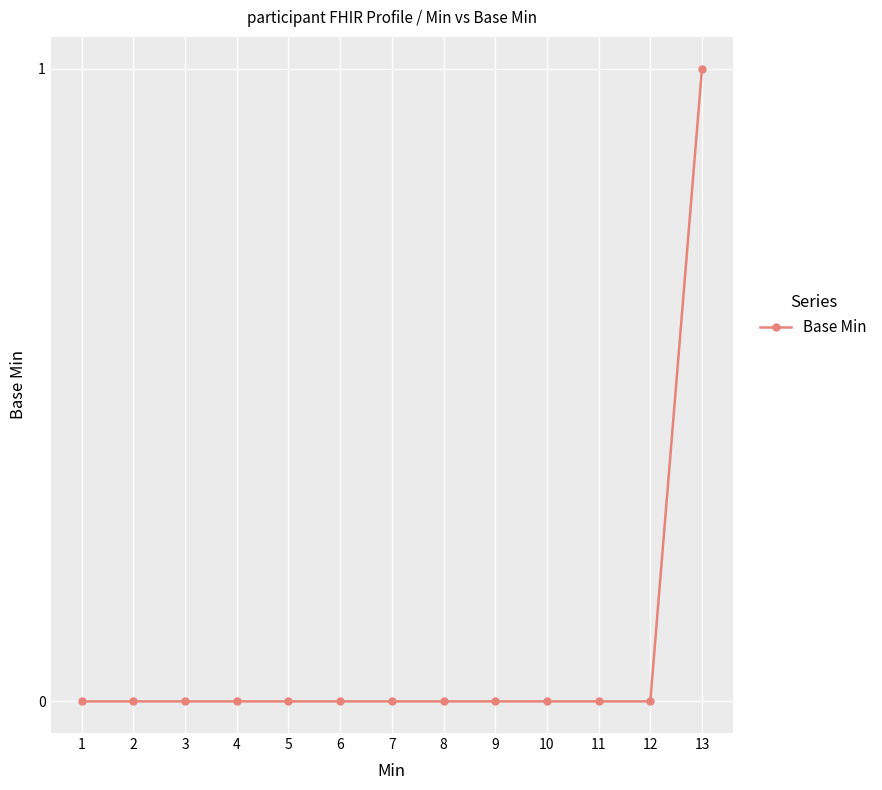

Is this an area chart (filled region under the line)?

No